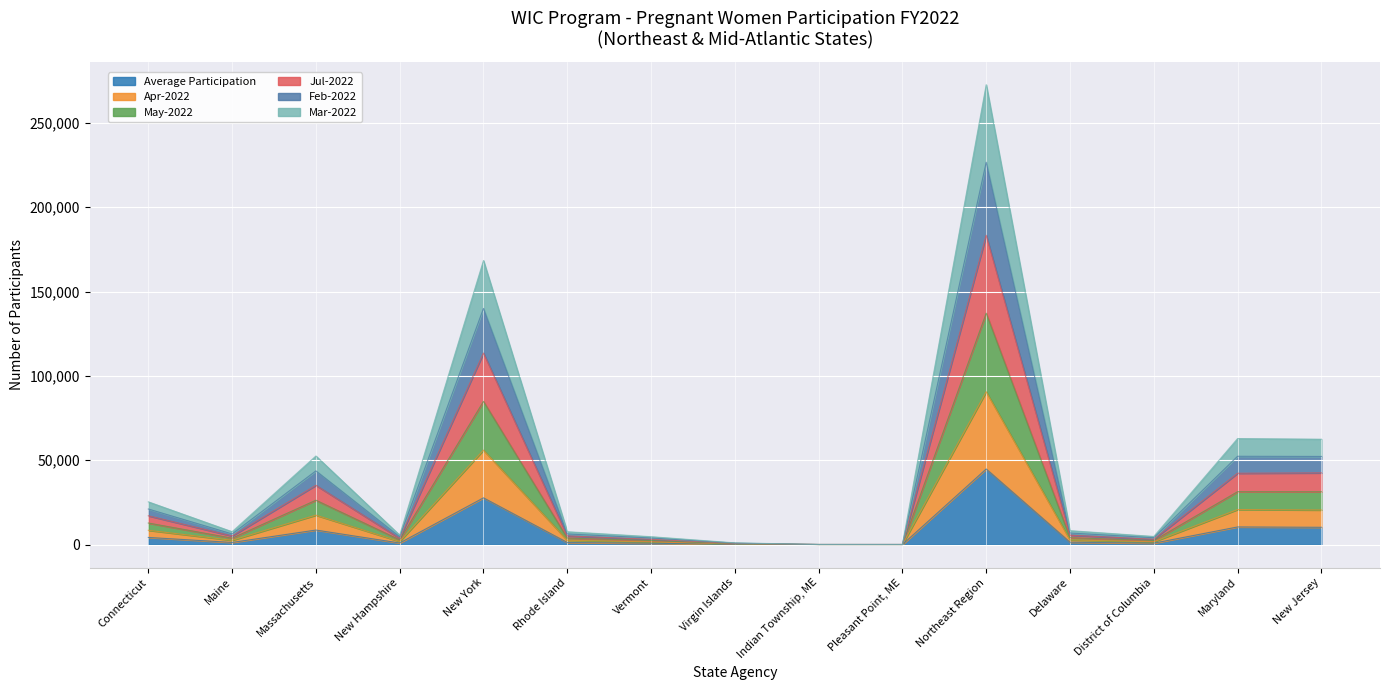

At which label does Mar-2022 reach its minimum?

Pleasant Point, ME